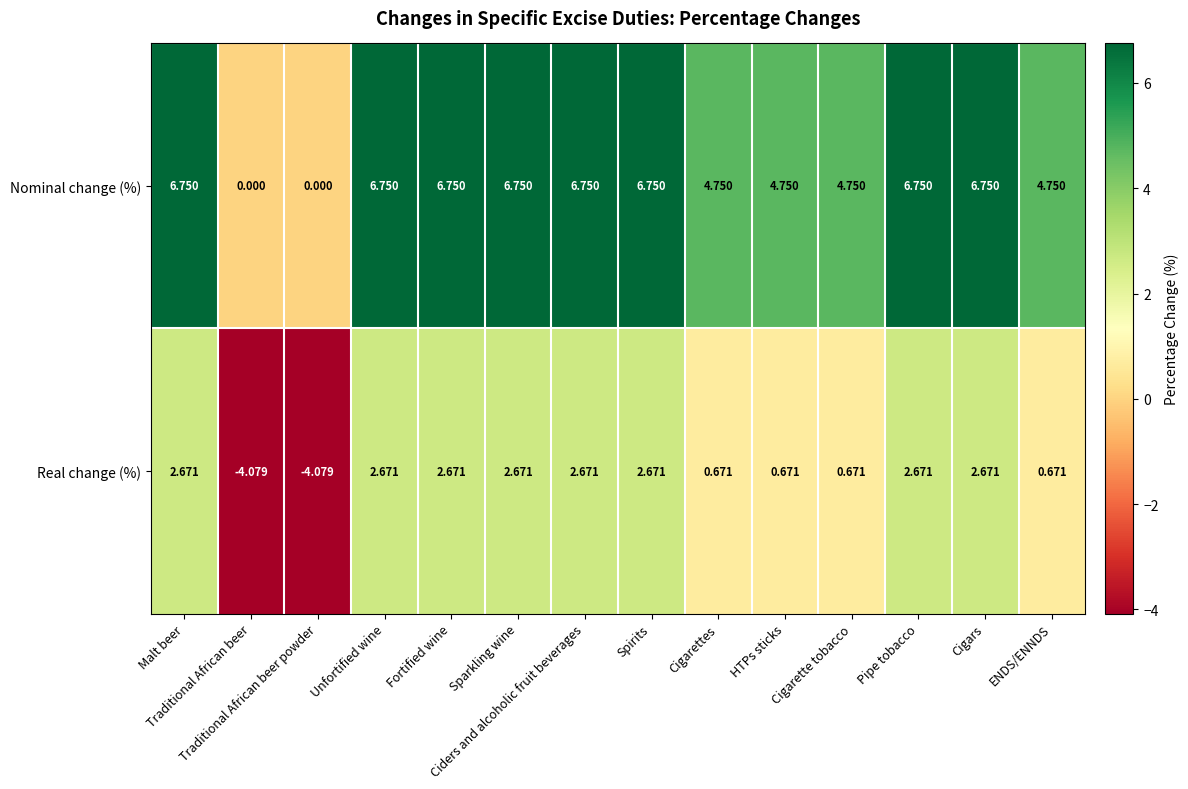

List the series in order of their overall mean, highest first.

Nominal change (%), Real change (%)